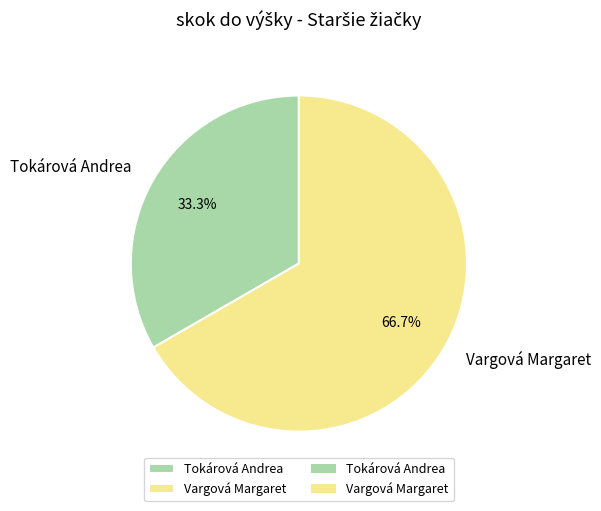

What percentage is the Vargová Margaret slice, to the nearest percent?

67%